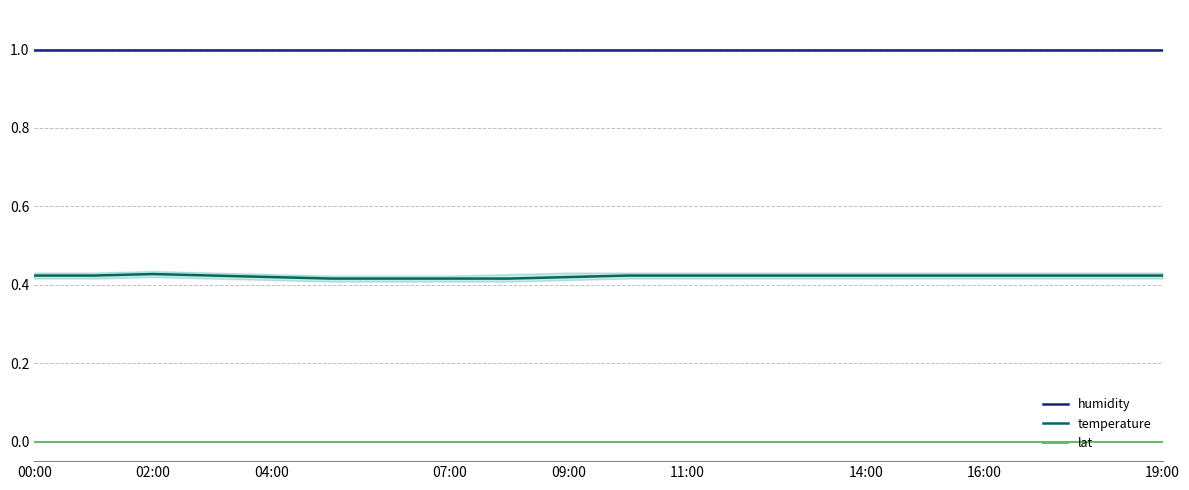

True or false: lat and humidity cross at least once.

False